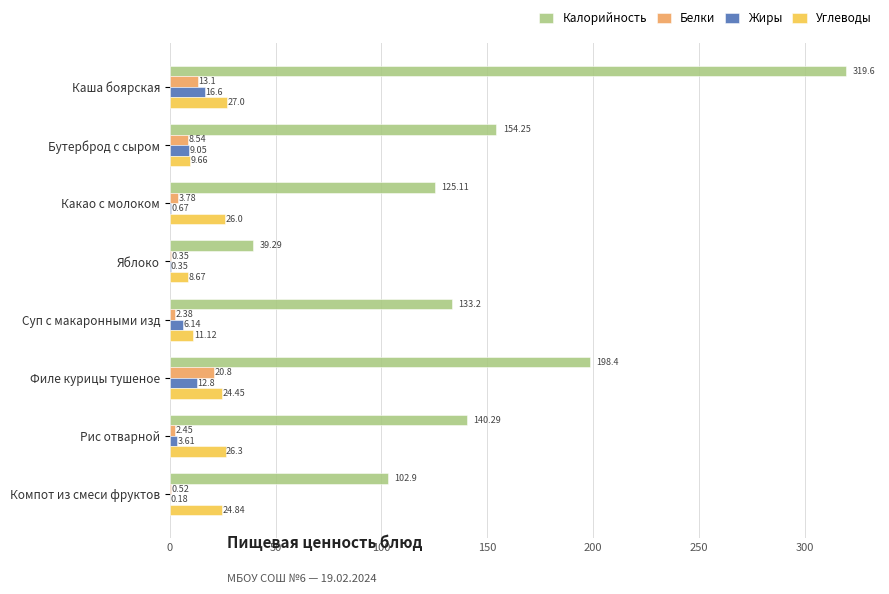

Count the number of data series in this chart.

4